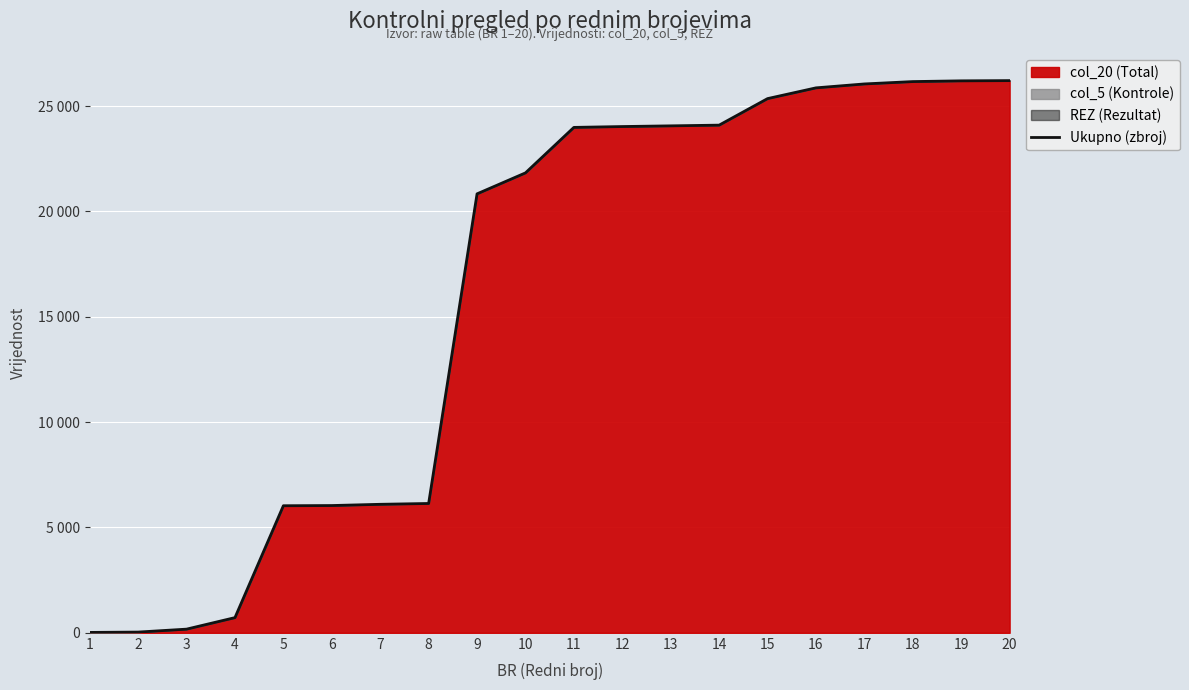

What is the change in value from 1 to 17?

+26030